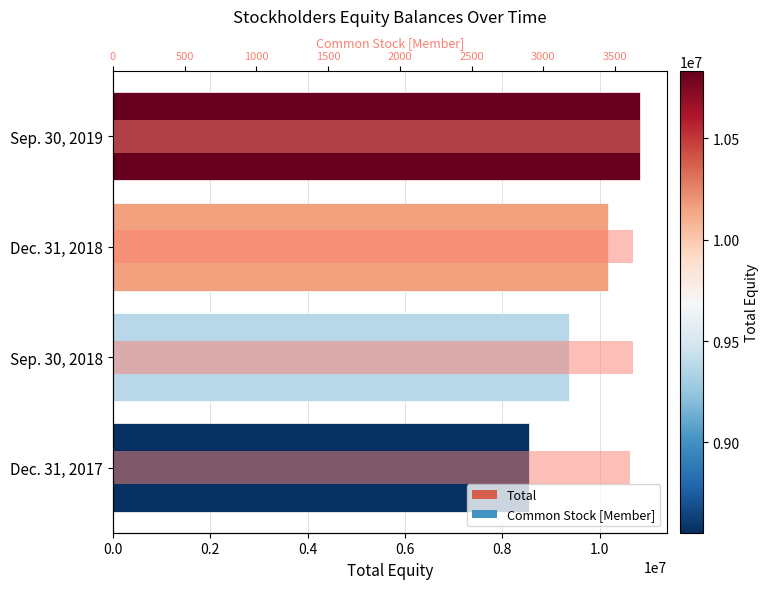

Which has a higher value, Sep. 30, 2019 or Dec. 31, 2017?

Sep. 30, 2019